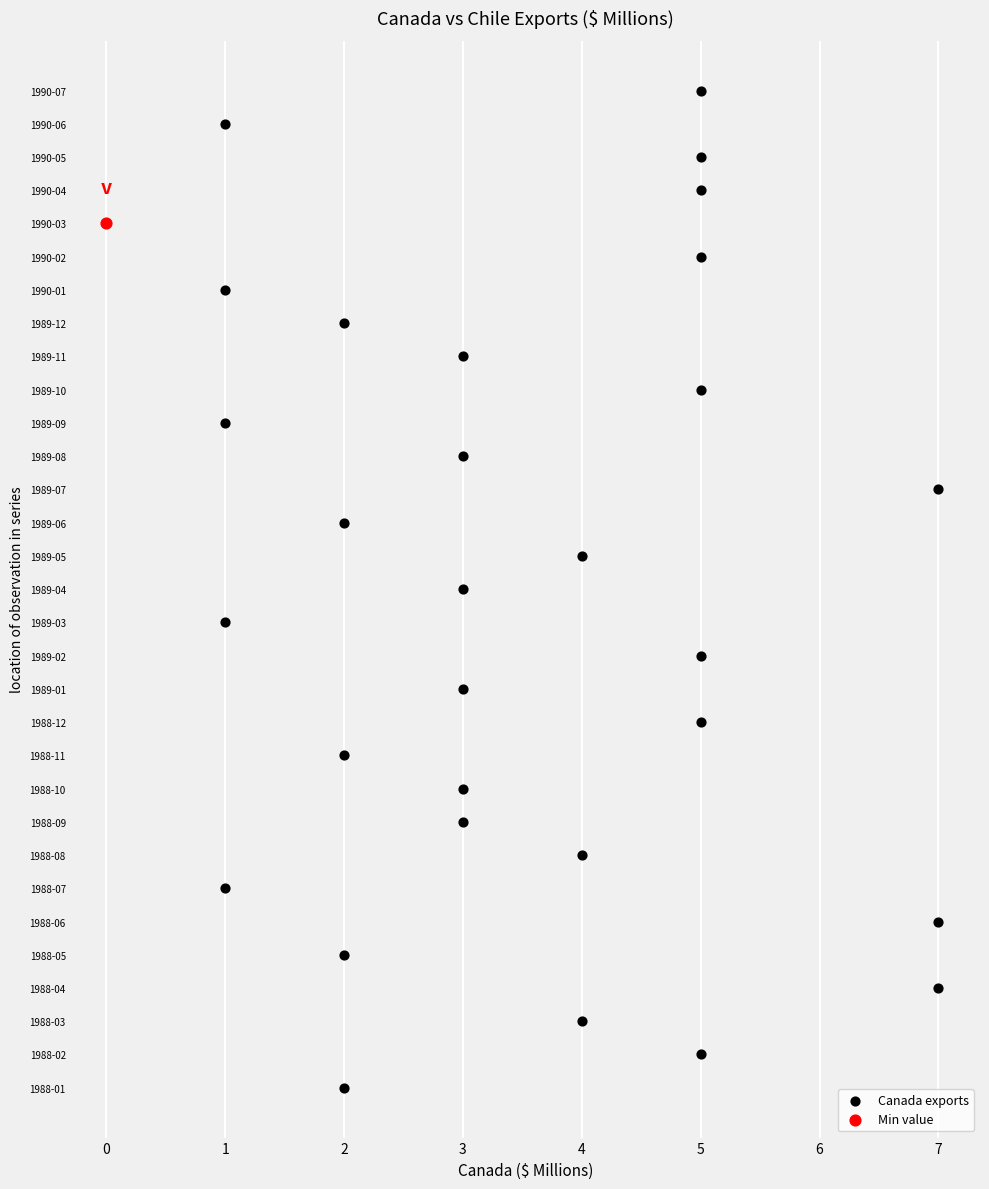

What are all the series names shown in the legend?

Canada exports, Min value